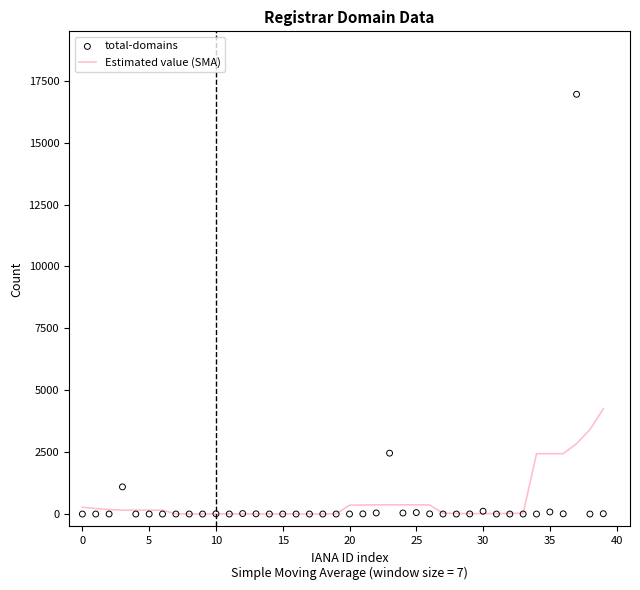

What are all the series names shown in the legend?

Estimated value (SMA), total-domains